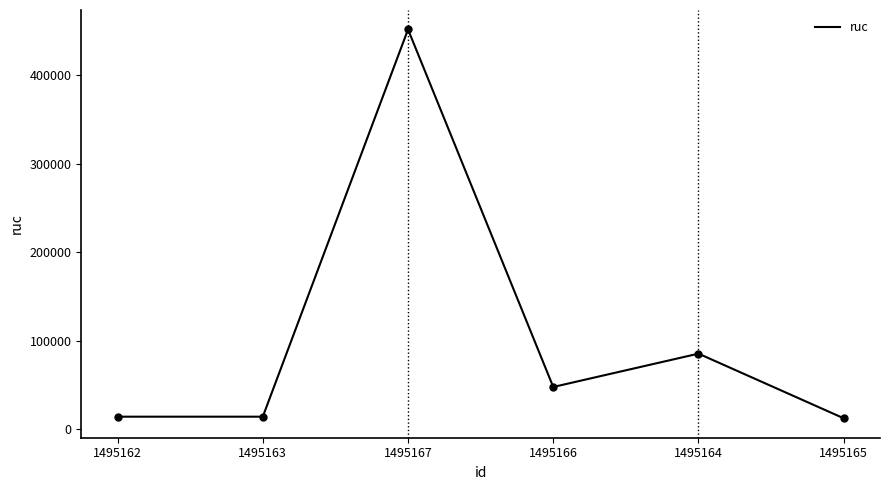

Which label corresponds to the largest value in the chart?

1495167